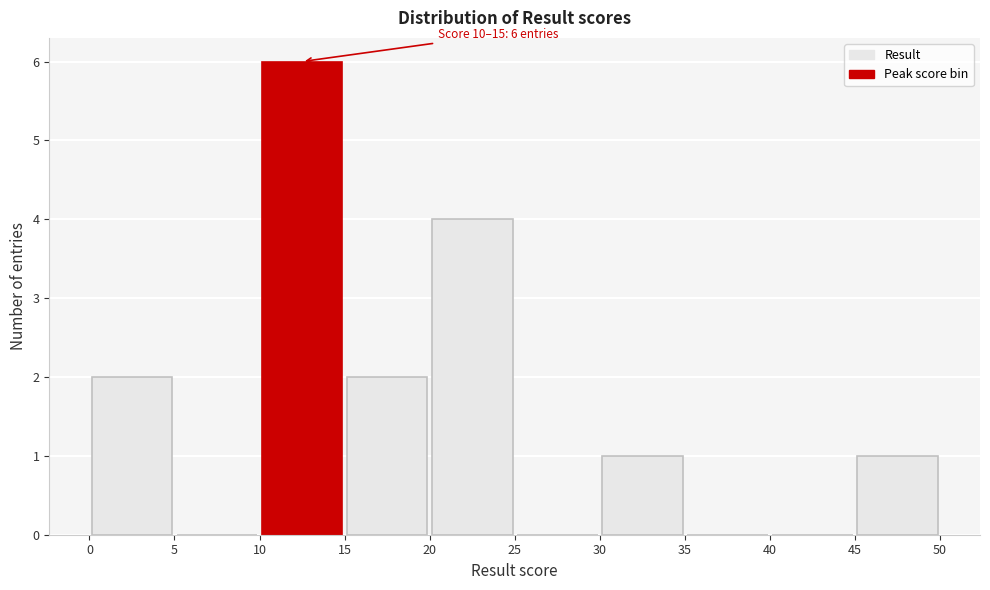

Over which range of the x-axis is the bar tallest?

10 to 15